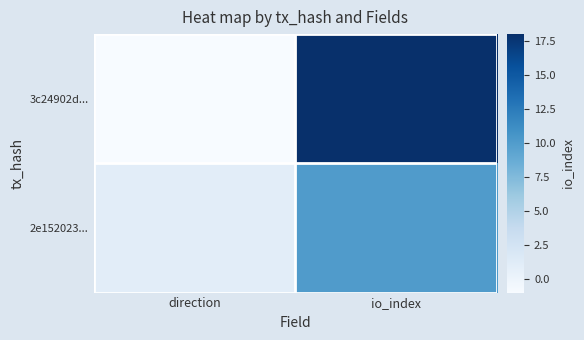

Is it true that 3c24902d... equals 18 at io_index?

True